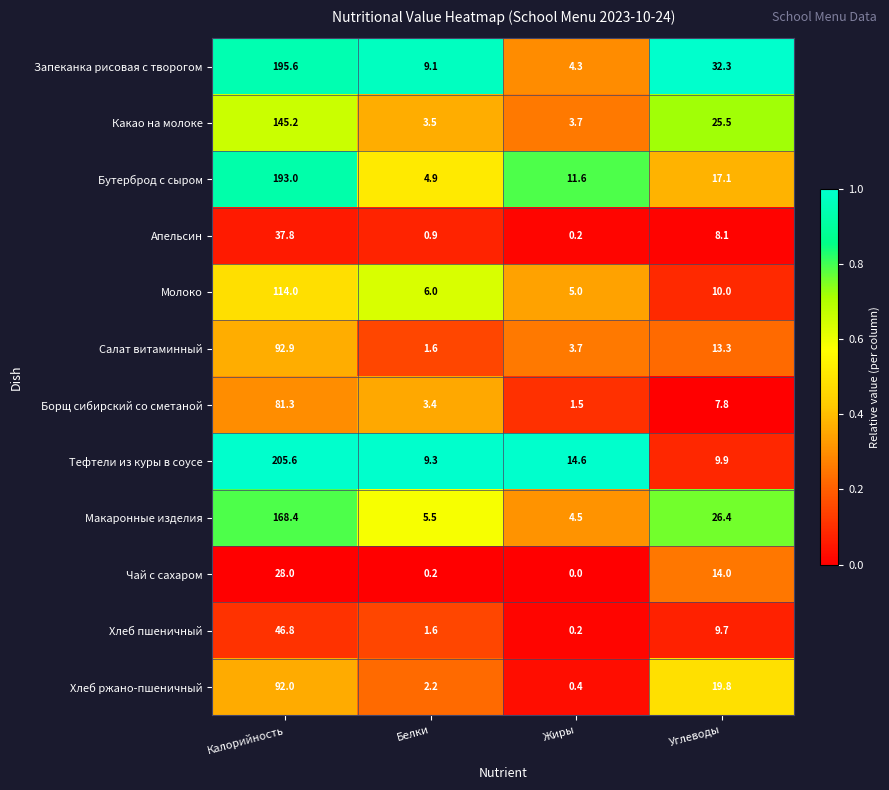

What is the average value of the Какао на молоке series?

44.5